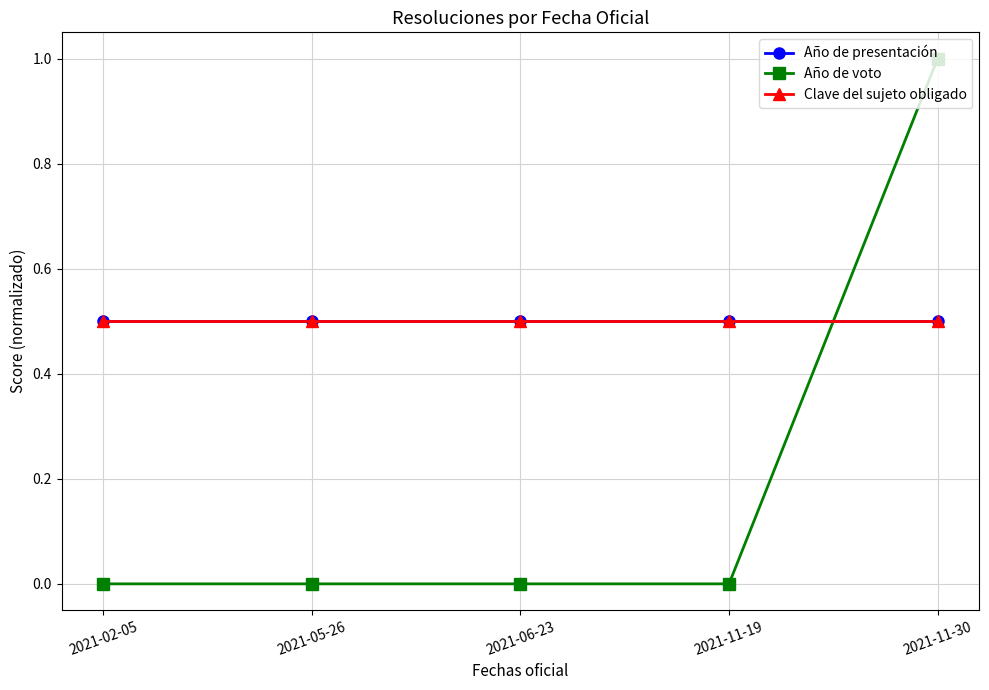

Is this an area chart (filled region under the line)?

No